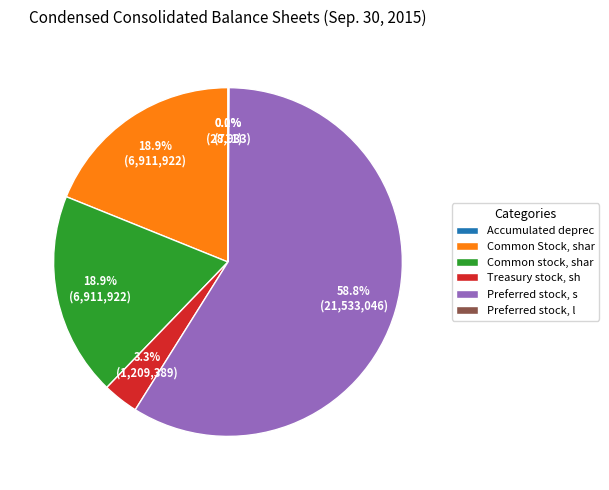

Which slice represents more than half of the pie?

Preferred stock, s